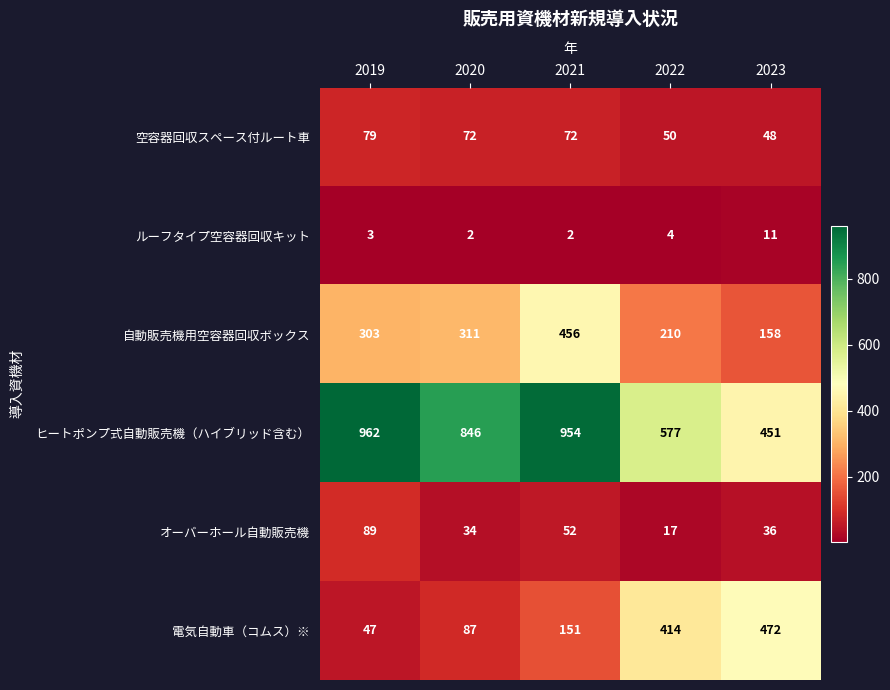

Which category has the highest value across all series?

2019